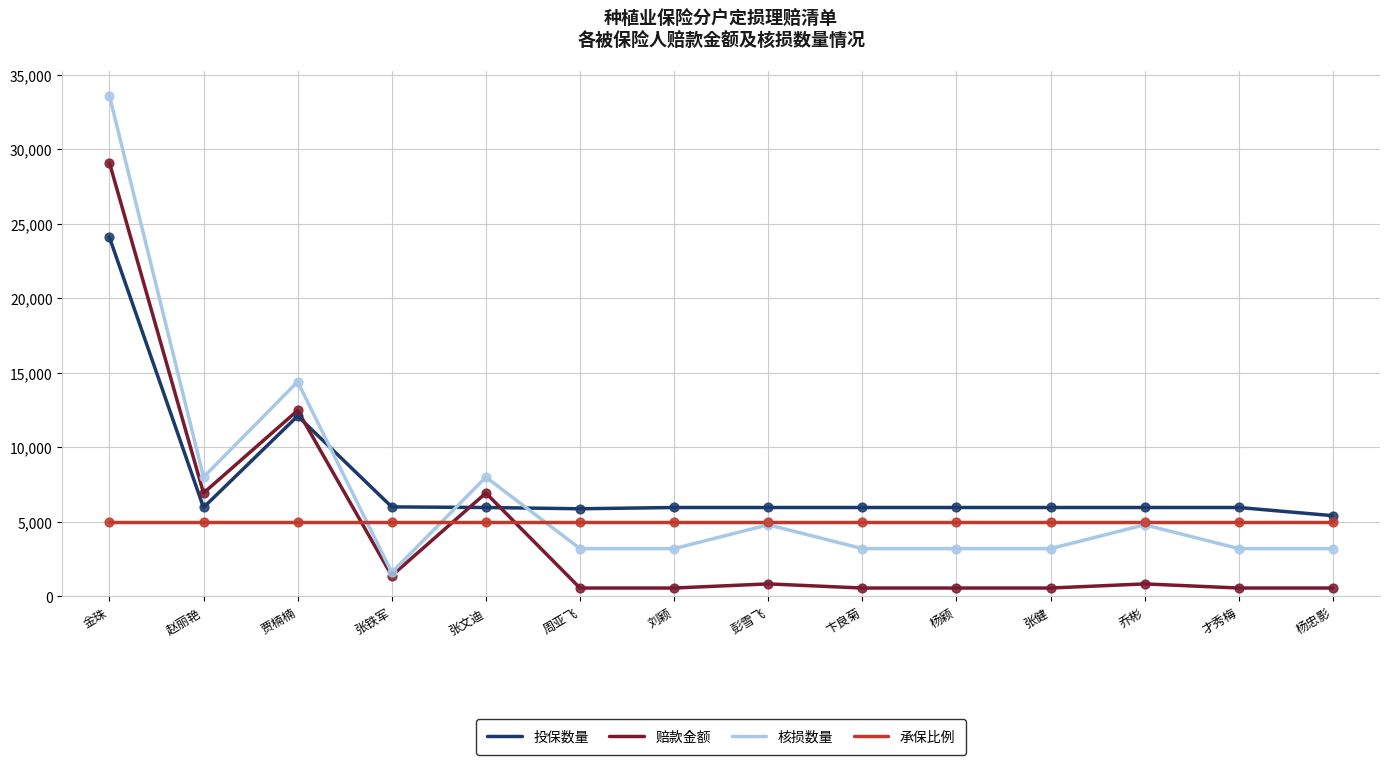

Is the value of 投保数量 at 刘颖 greater than the value of 核损数量 at 赵丽艳?

No